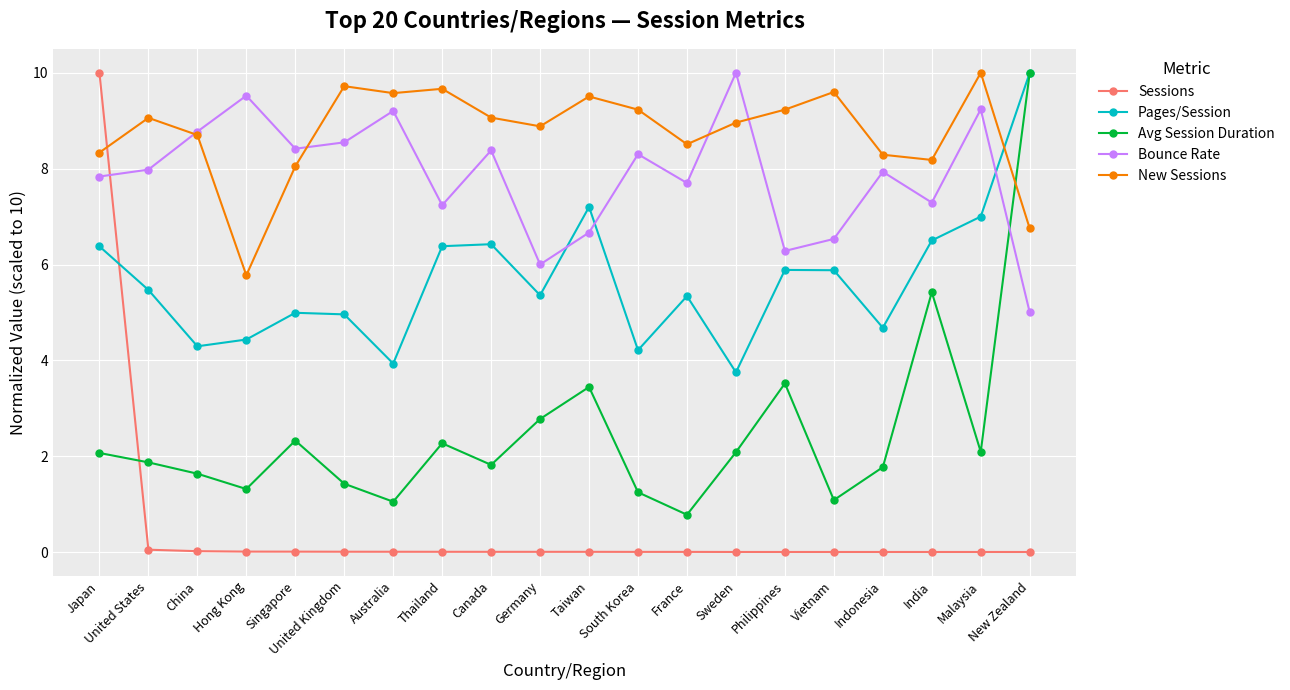

Is it true that Avg Session Duration equals 3.2 at Thailand?

False